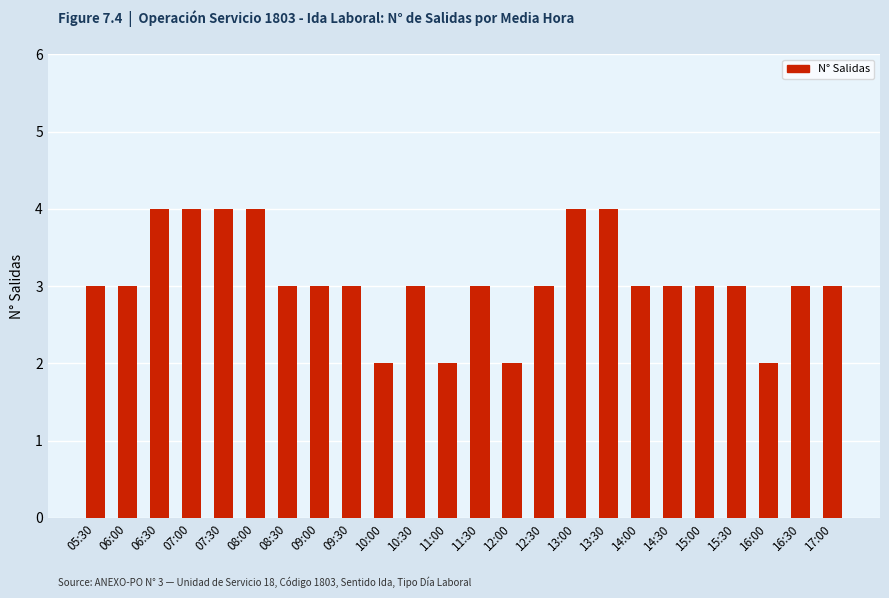

Reading left to right, transcribe all the data shown in this chart.

3	3	4	4	4	4	3	3	3	2	3	2	3	2	3	4	4	3	3	3	3	2	3	3